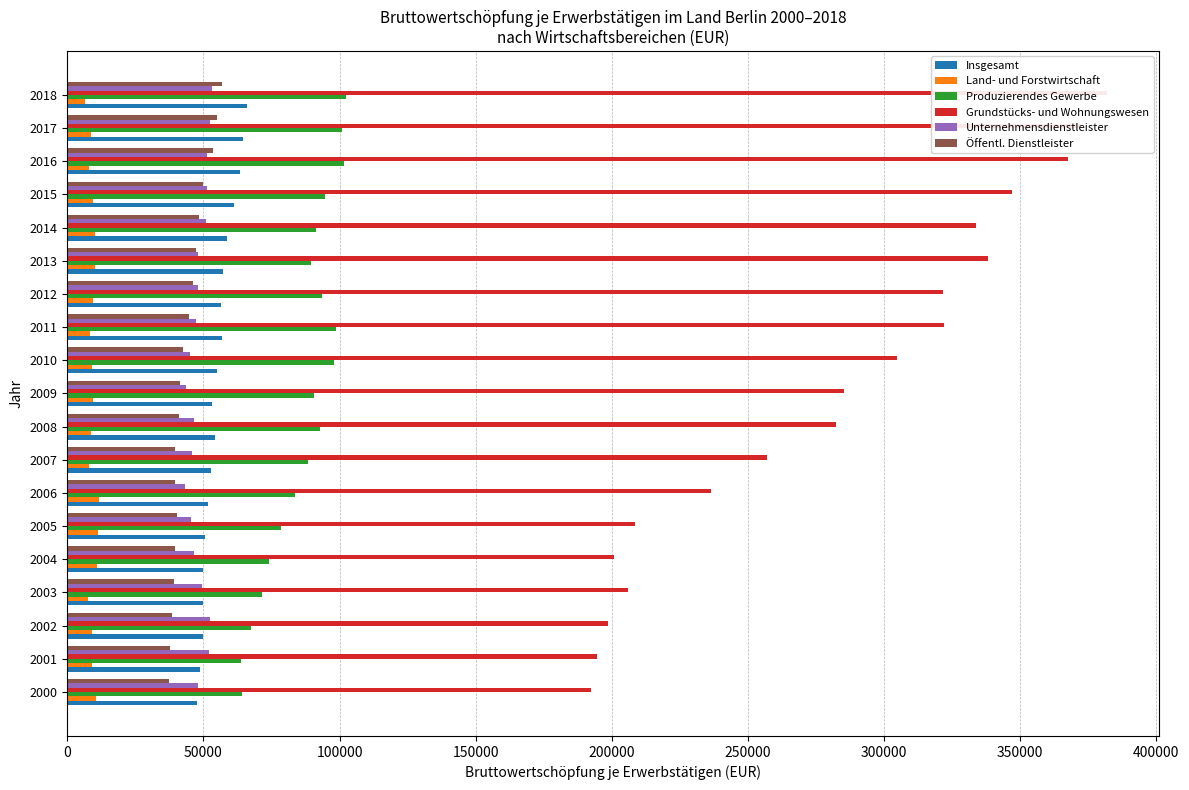

What position from the left is 0?

1